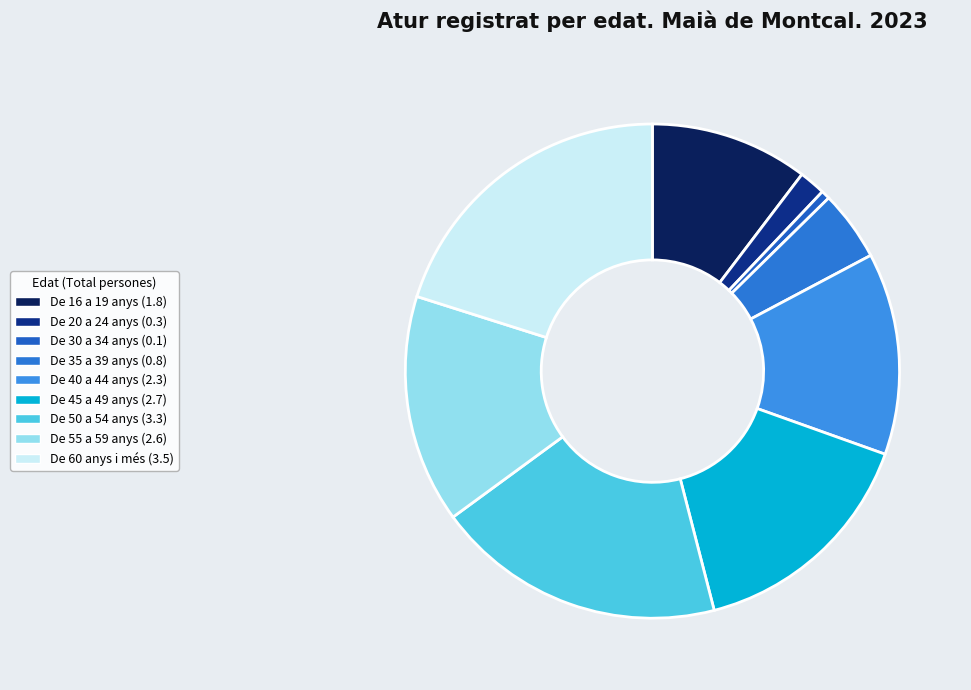

Count the number of slices in the pie.

9